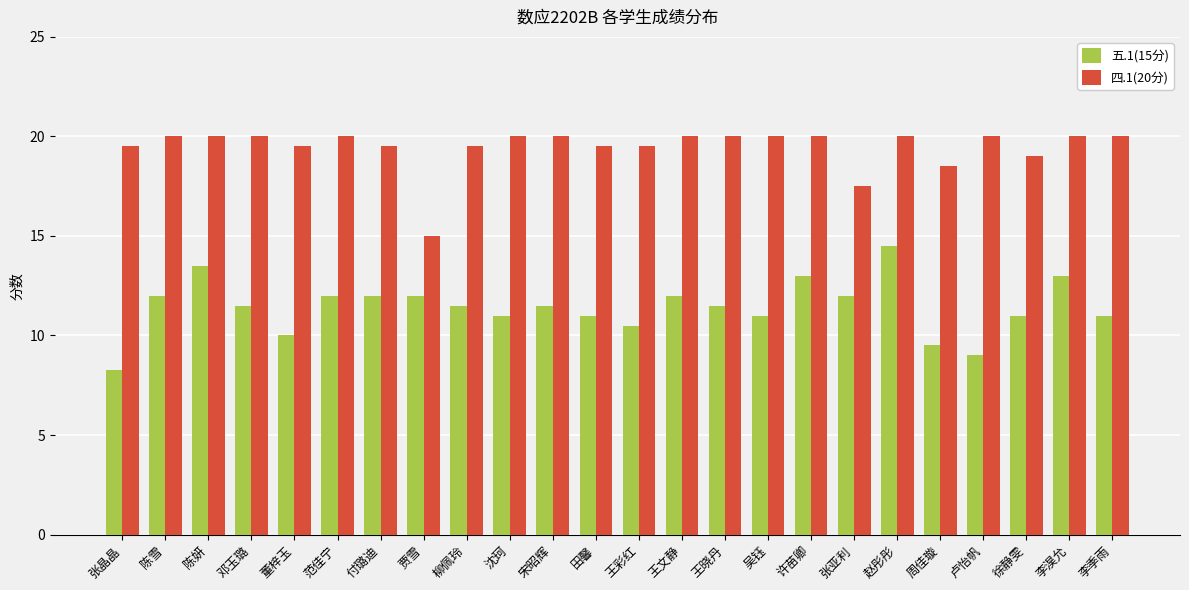

Rank the series at 王彩红 from highest to lowest value.

四.1(20分), 五.1(15分)